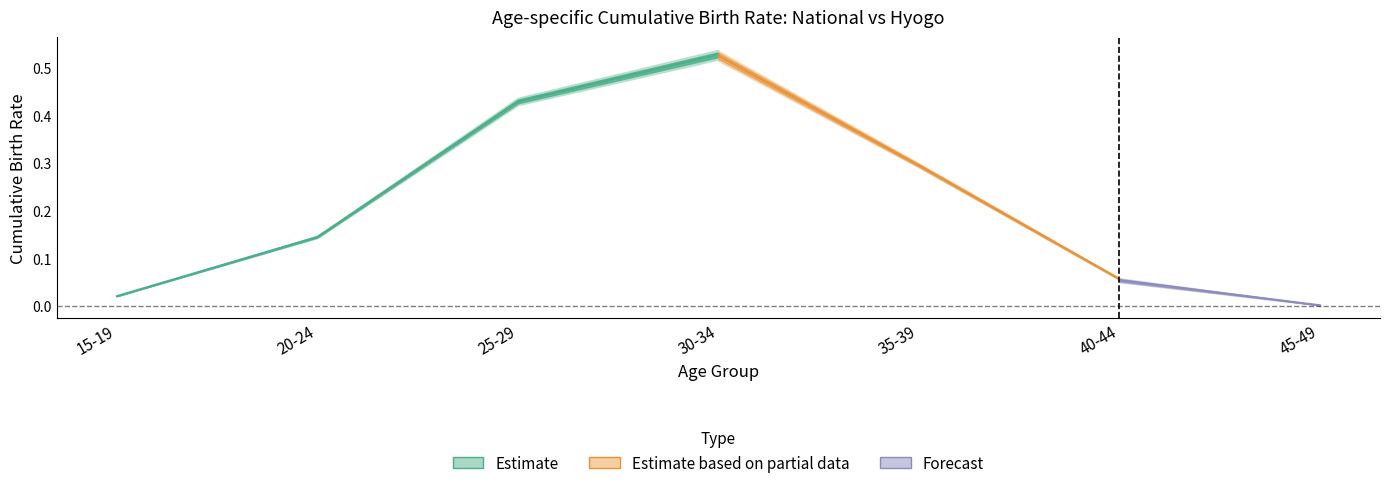

How many interior local peaks does the hyogo_birth_rate_h27 series have?

1